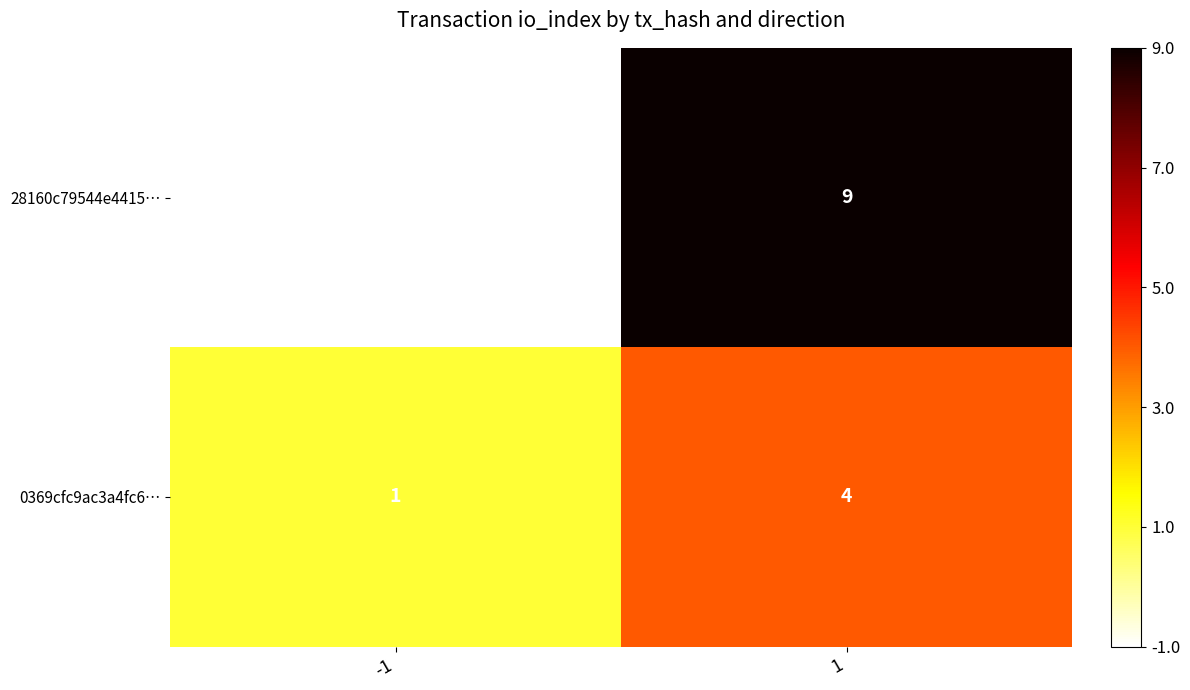

Which category has the lowest value across all series?

-1